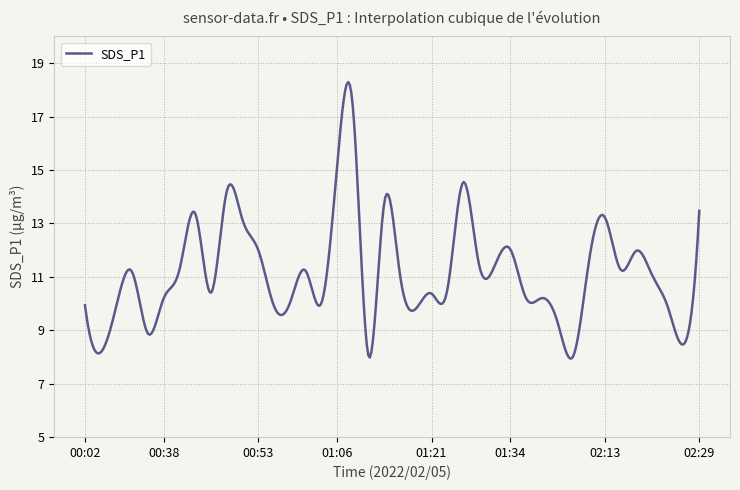

How many lines are shown in the chart?

1